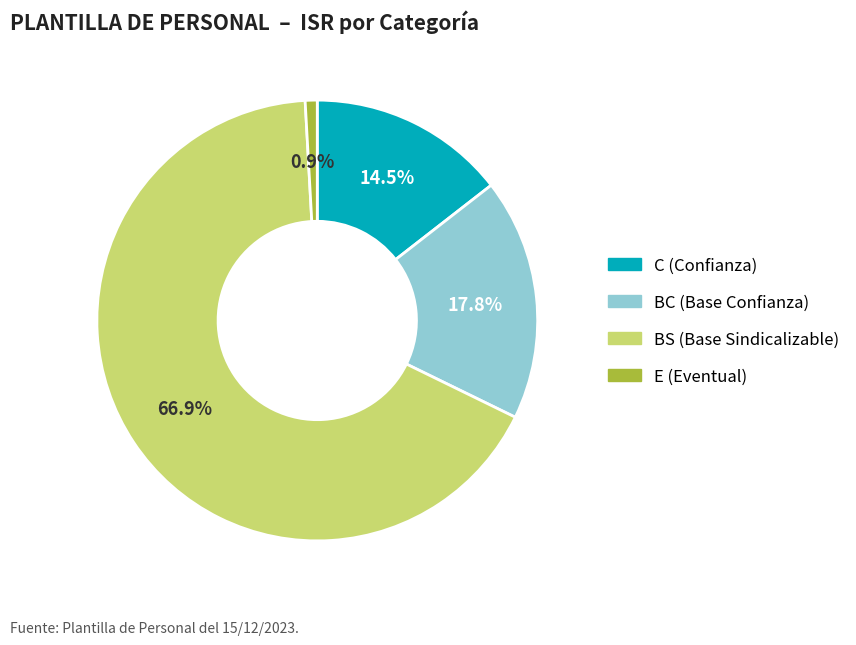

Does any single category account for the majority?

Yes